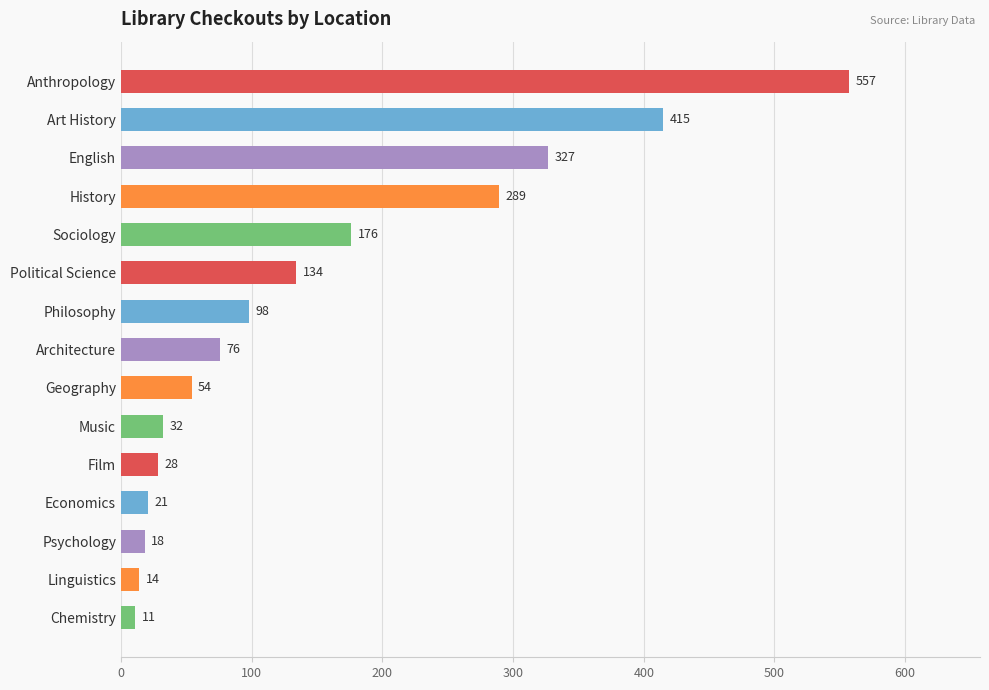

What is the label of the 7th bar from the bottom?

Geography